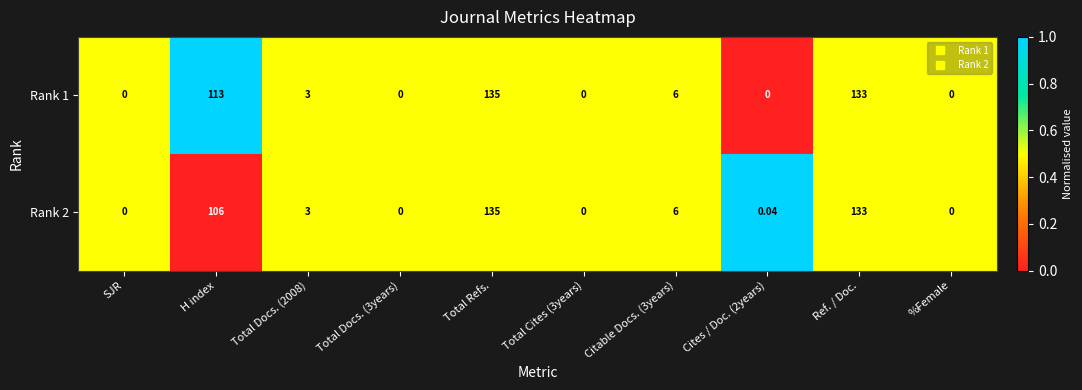

At which label is Rank 1 closest to 67?

H index